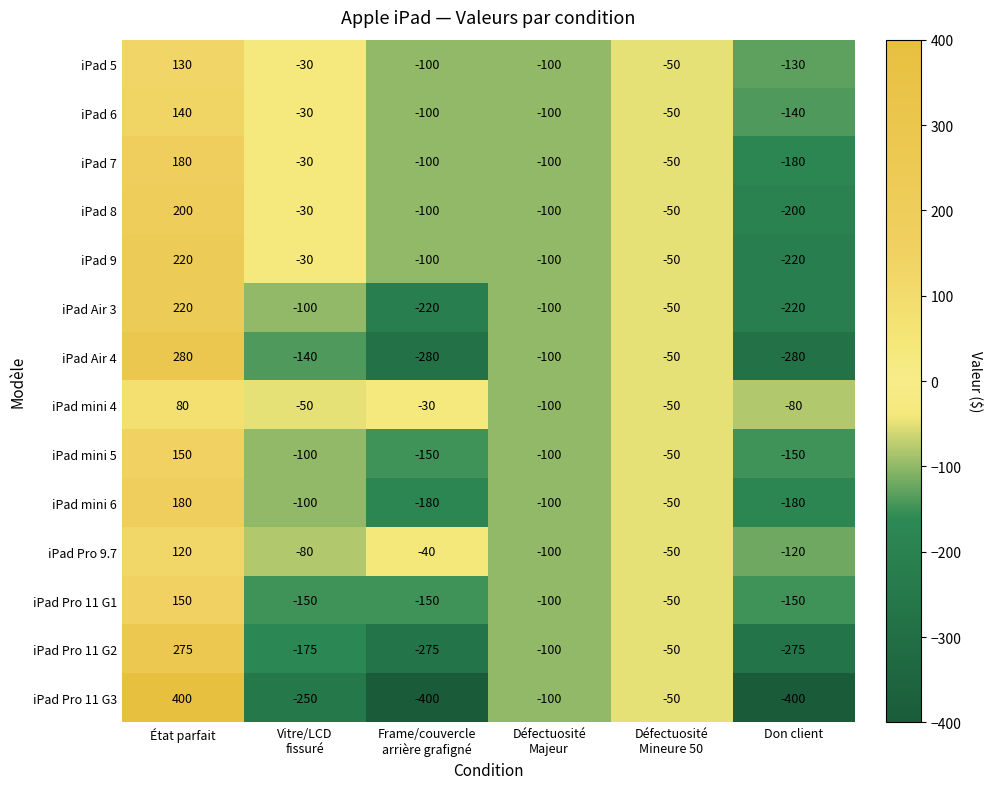

Count the number of data series in this chart.

14